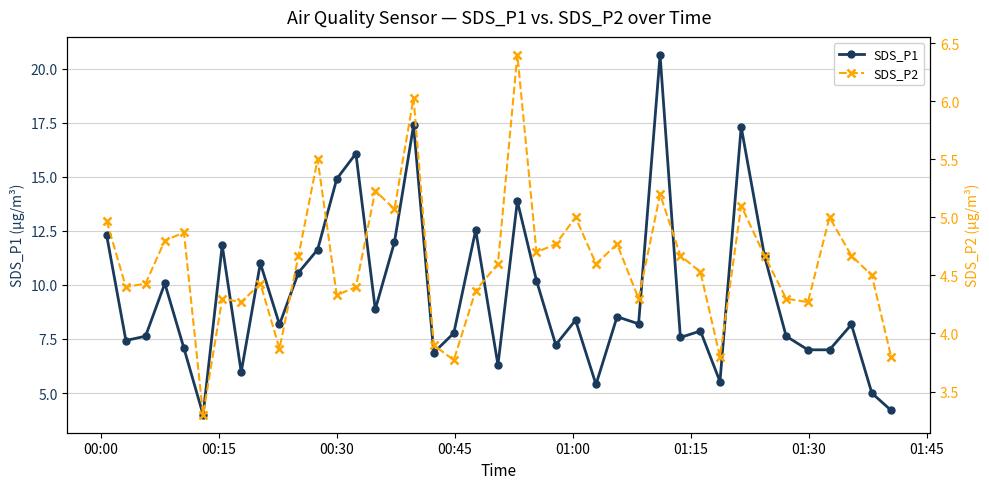

What is the value of the SDS_P1 point at the 12th from the left?

11.6